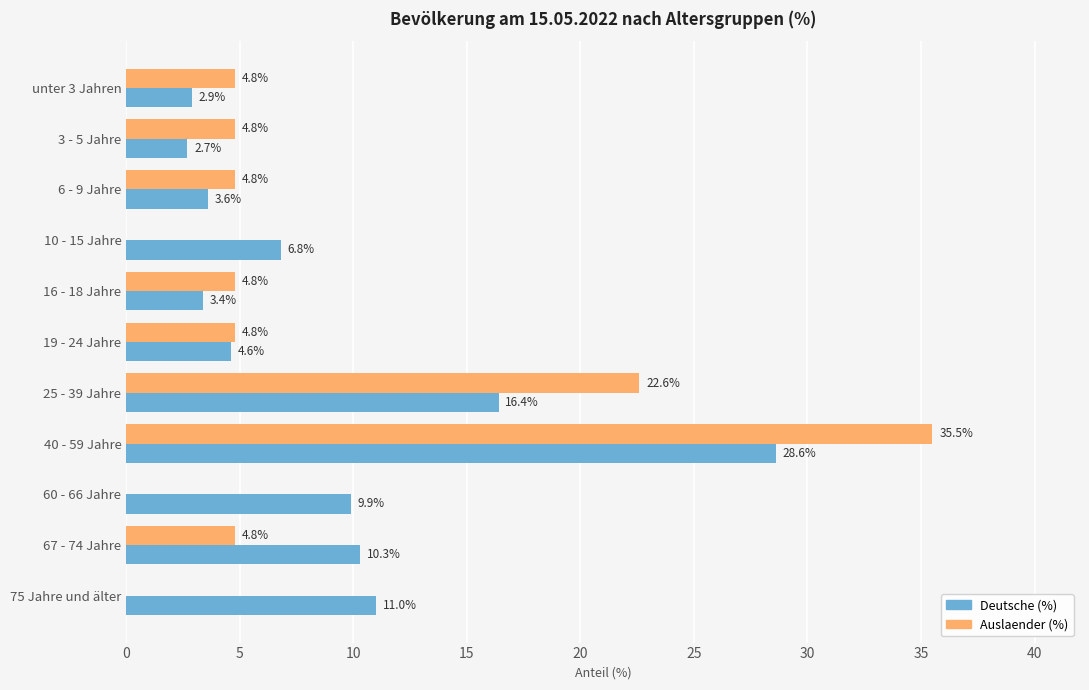

At which label is Deutsche (%) closest to 15?

25 - 39 Jahre